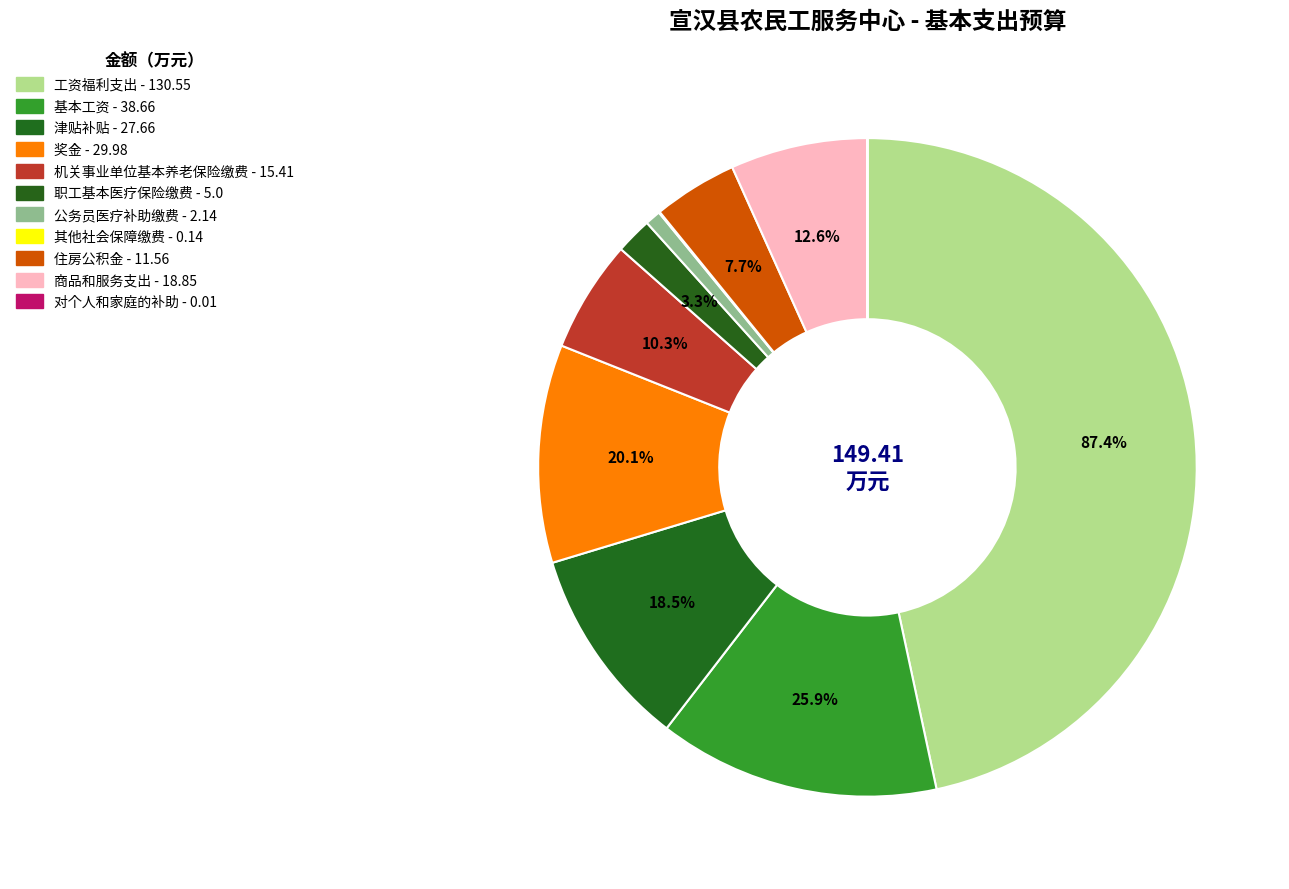

Which slice is the smallest?

对个人和家庭的补助